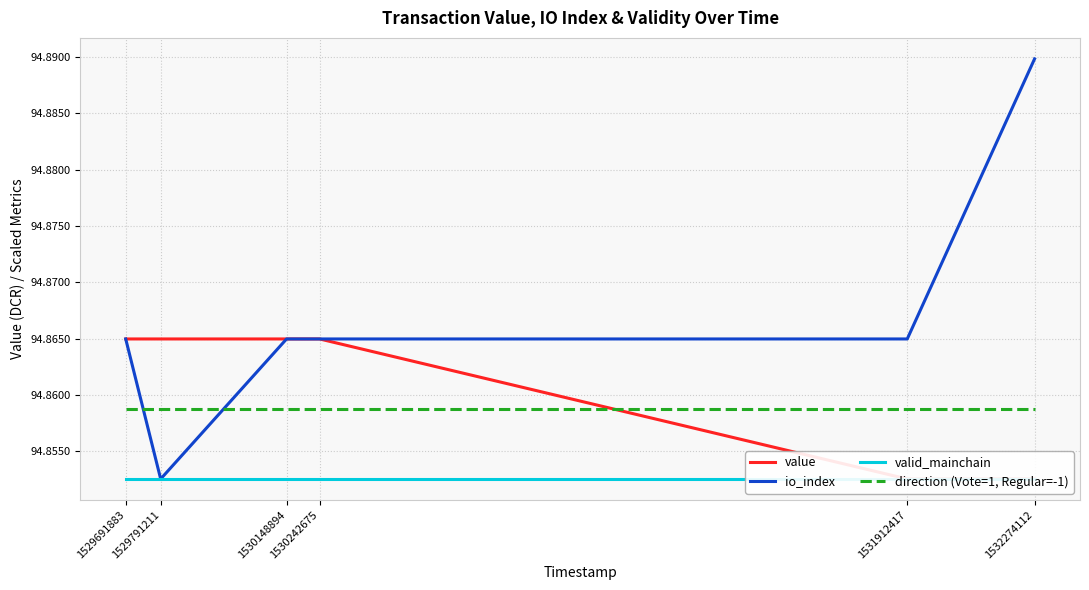

What is the total value across all series at 1531912417?

379.4